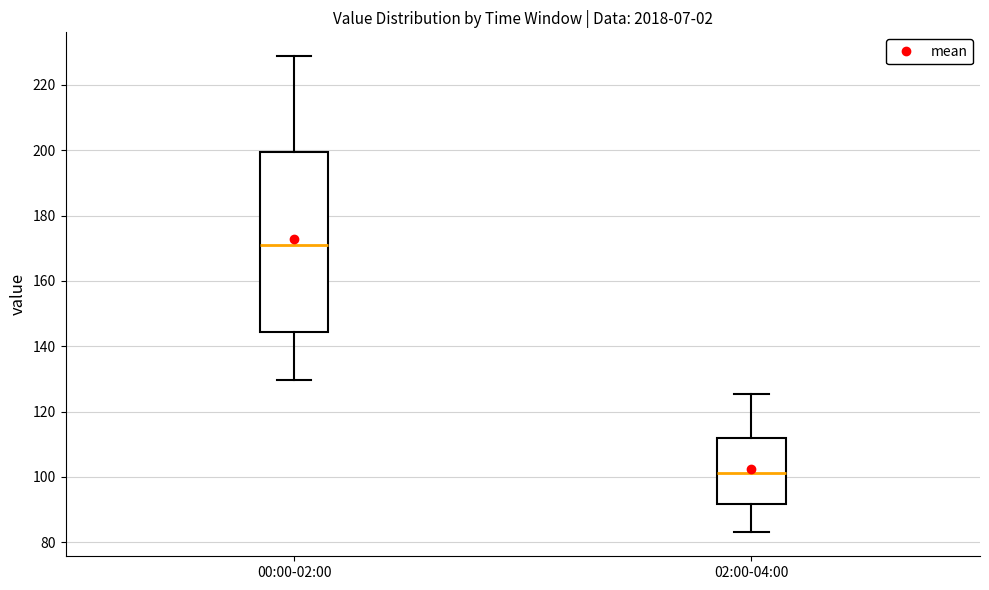

Comparing the boxes themselves (not the whiskers), which one is the tallest?

00:00-02:00